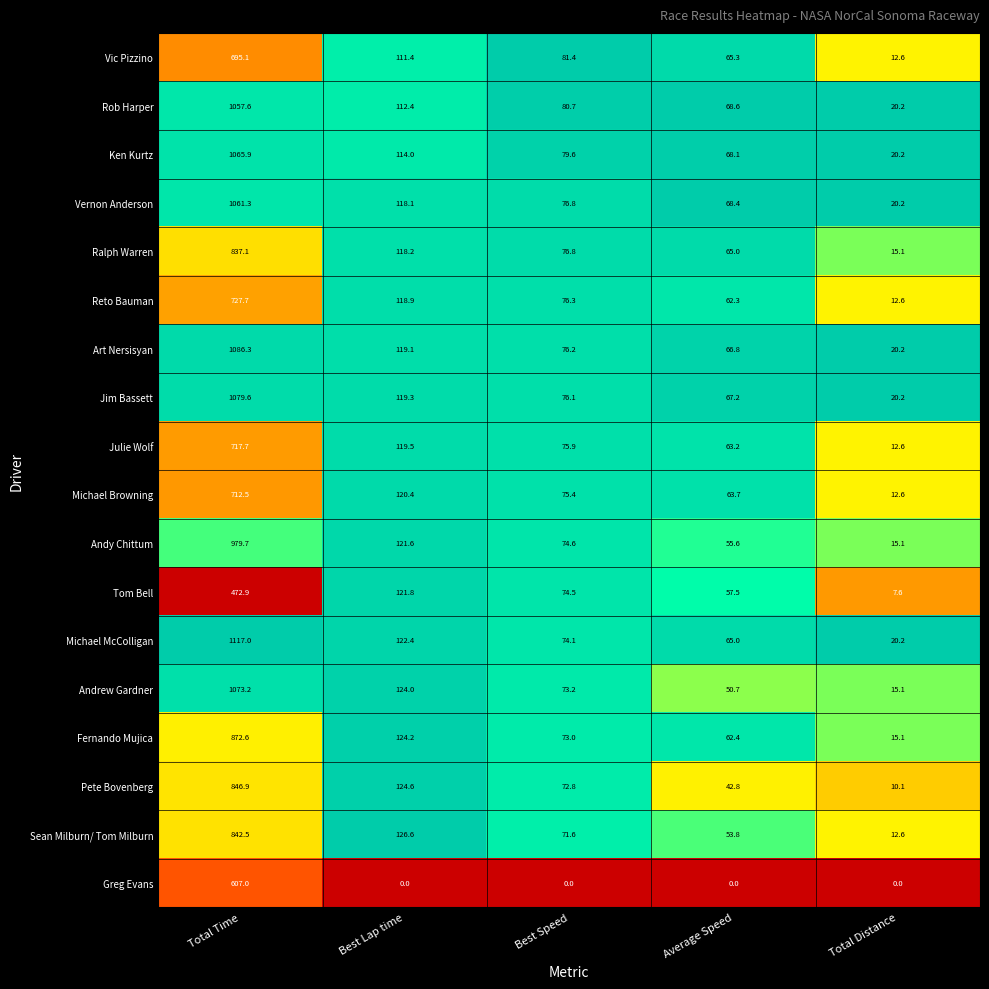

Count the number of data series in this chart.

18